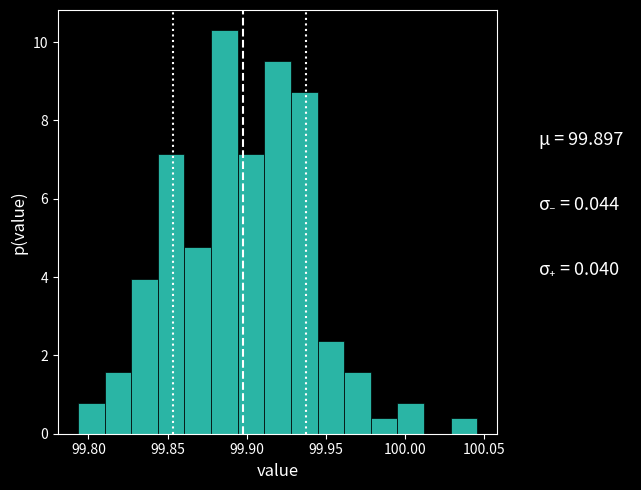

Around what value on the x-axis is the tallest bar? Give the approximate position of its centre, as read against the axis.

99.885